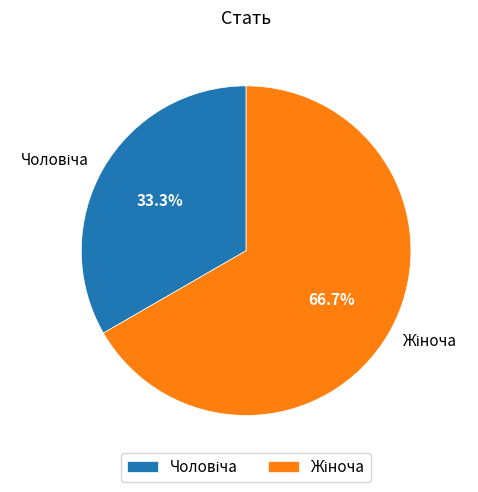

Is there a majority slice in this chart?

Yes